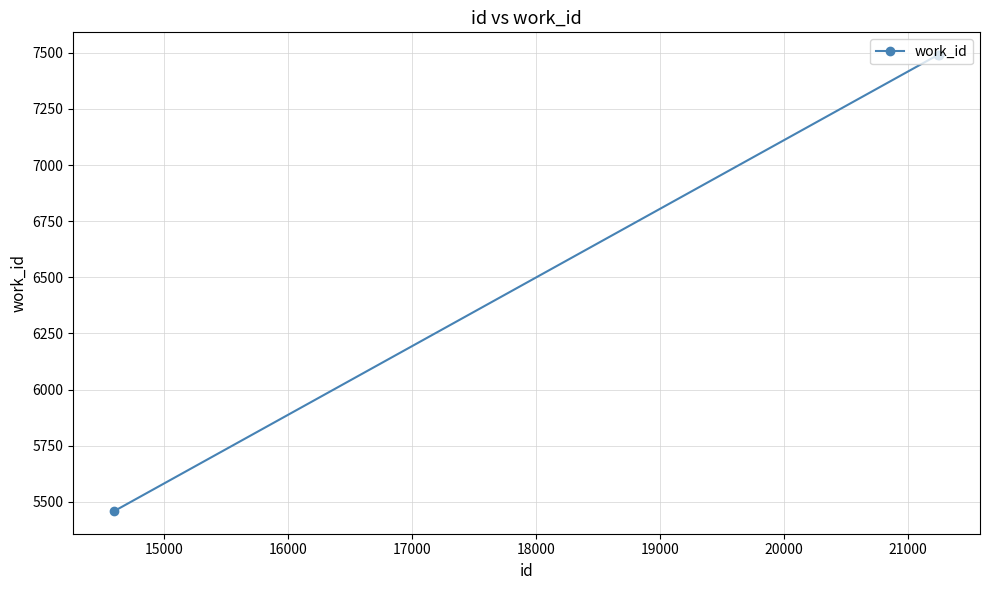

Reading left to right, transcribe all the data shown in this chart.

5459	7490	7490